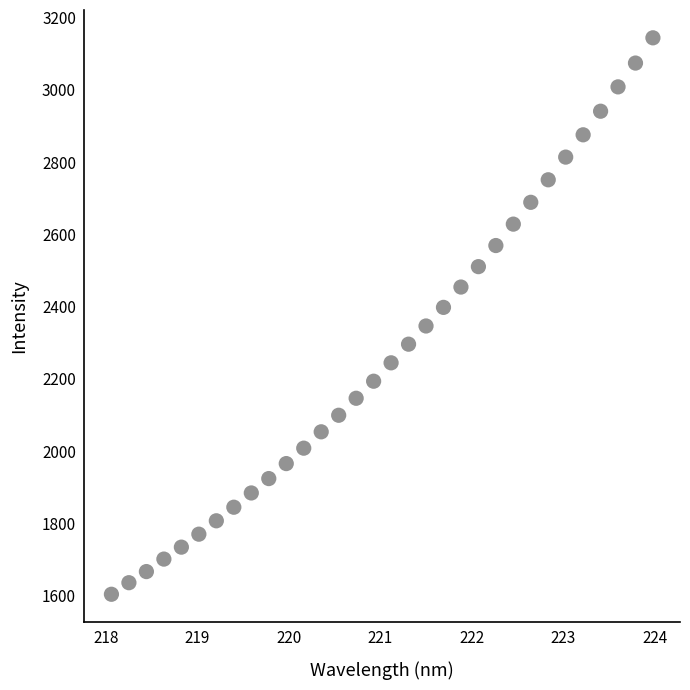

What is the range of Y values (max minus min)?

1541.0